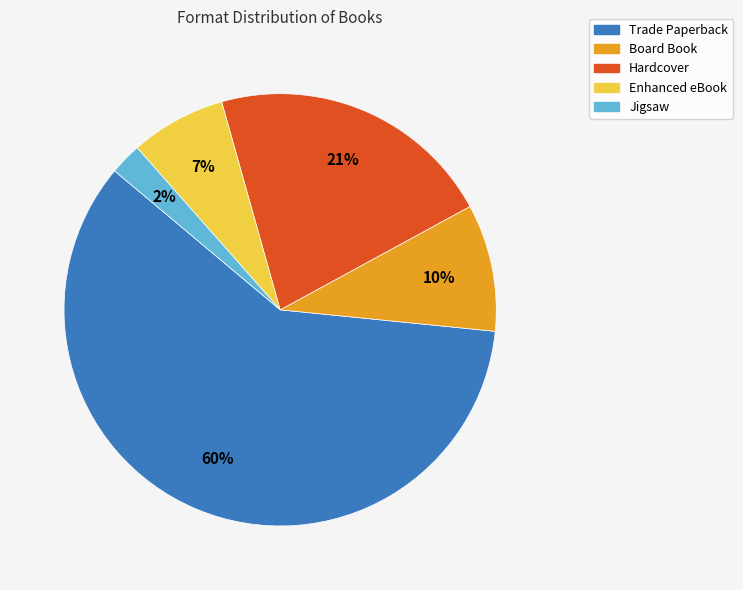

To the nearest percent, what is the average slice percentage?

20%